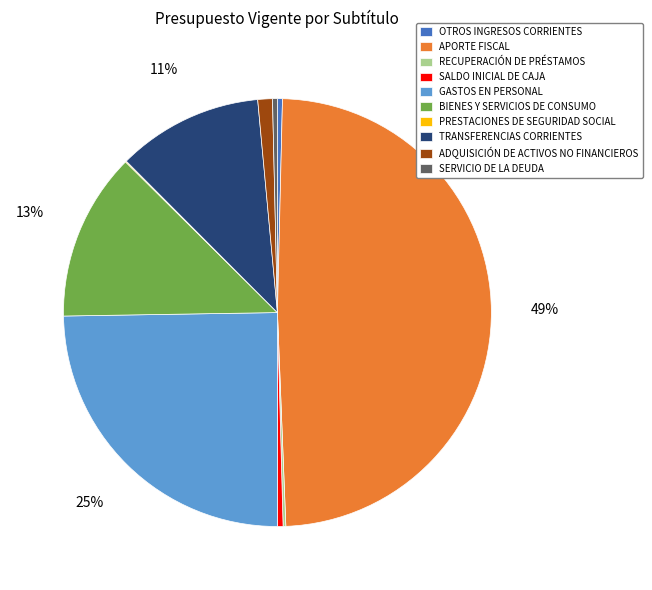

To the nearest percent, what is the difference between the APORTE FISCAL and GASTOS EN PERSONAL slice percentages?

24%